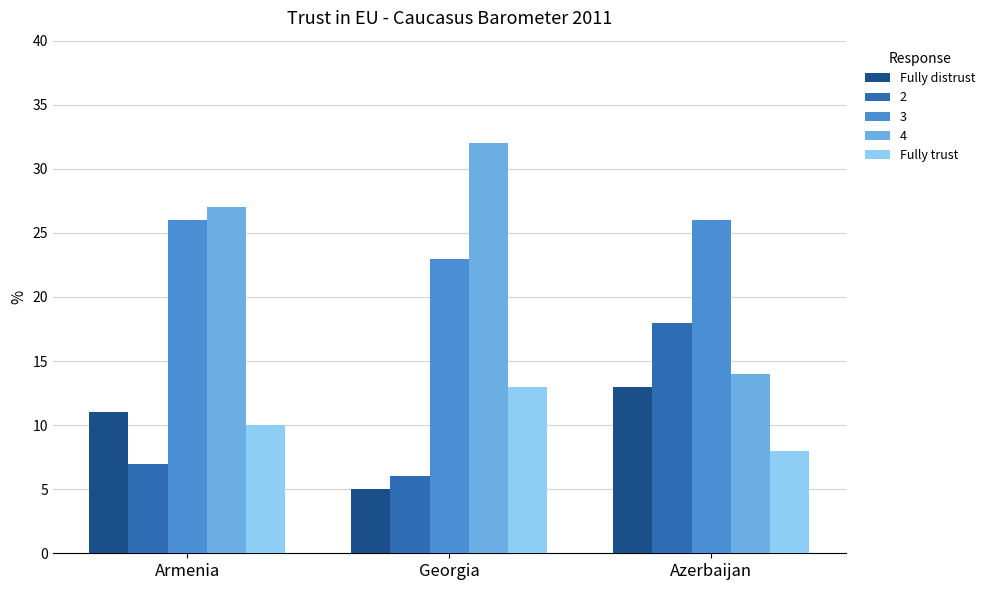

At which label is 2 closest to 12?

Armenia